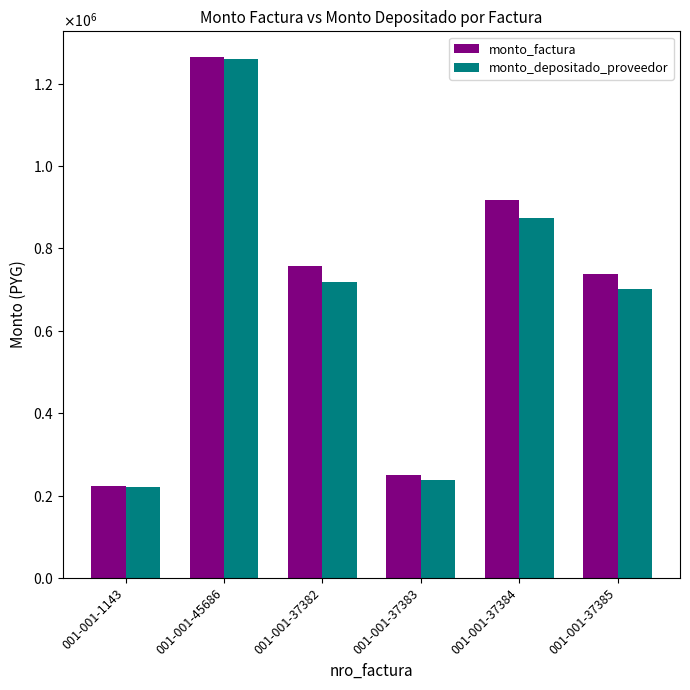

What is the sum of the monto_depositado_proveedor values at 001-001-1143 and 001-001-37385?

923154